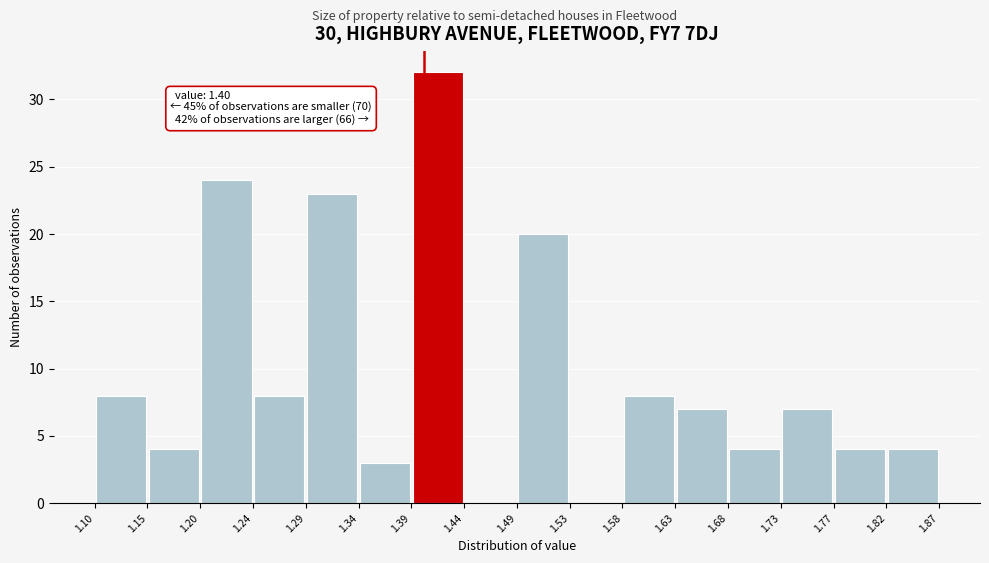

Over which range of the x-axis is the bar tallest?

1.39 to 1.44